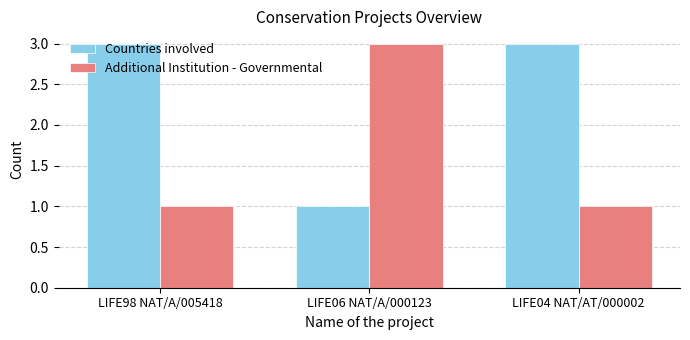

How many values in the Countries involved series are below 3?

1